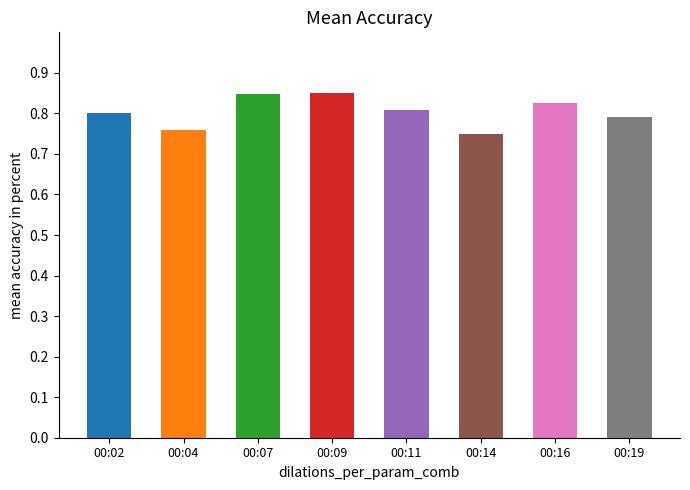

True or false: the data shows 1.2 at 00:11.

False